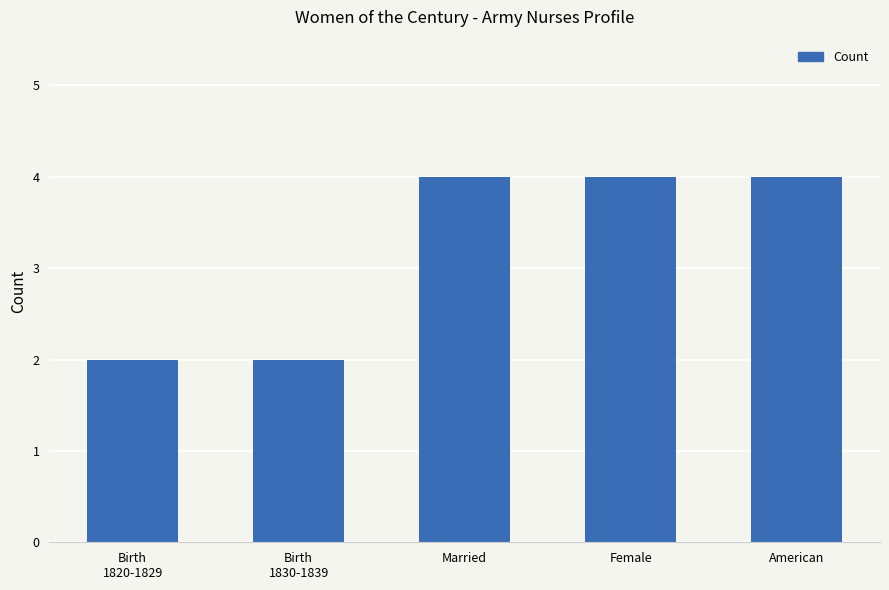

What is the average value?

3